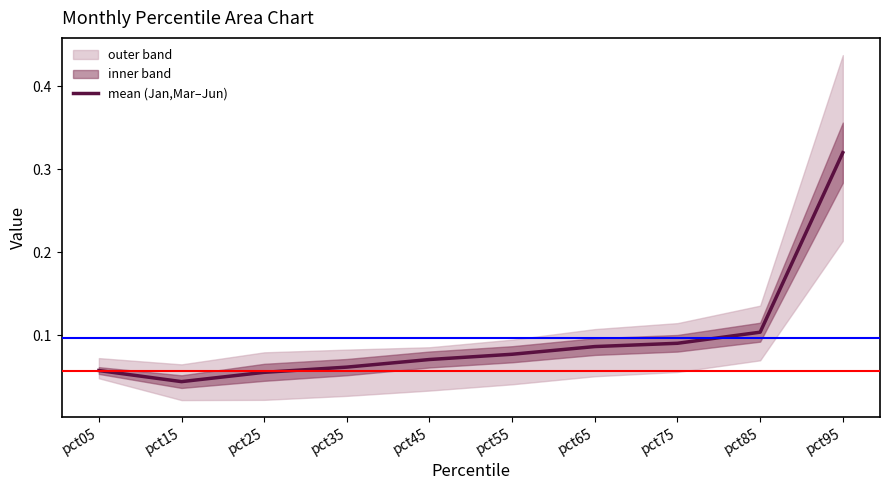

Where is the first local minimum?

pct15